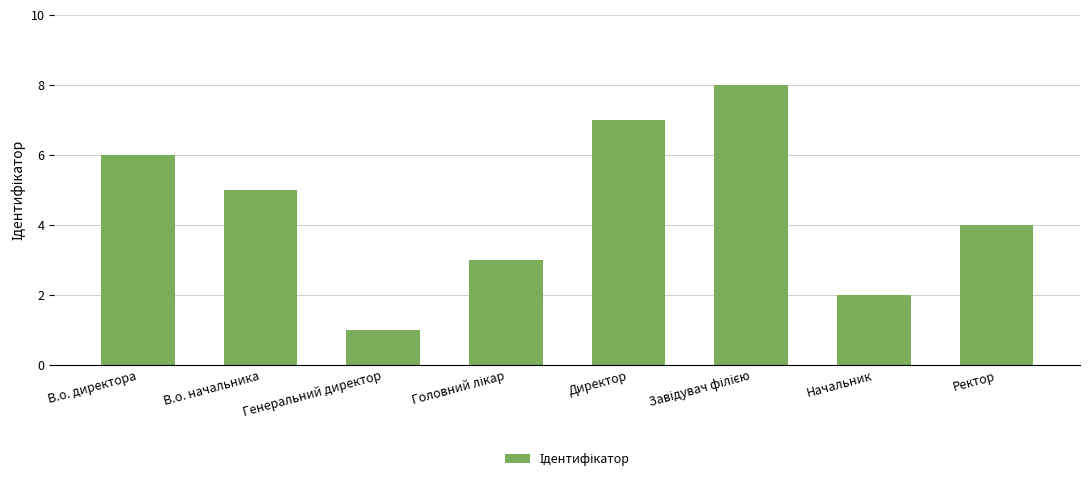

What is the label of the 4th bar from the right?

Директор